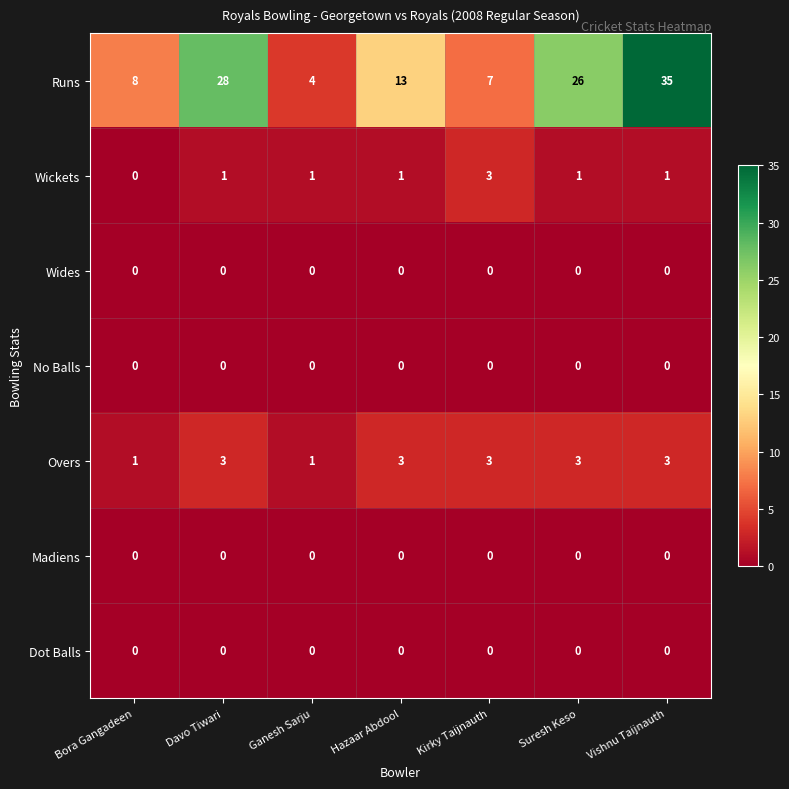

At which category is the sum across all series the highest?

Vishnu Taijnauth